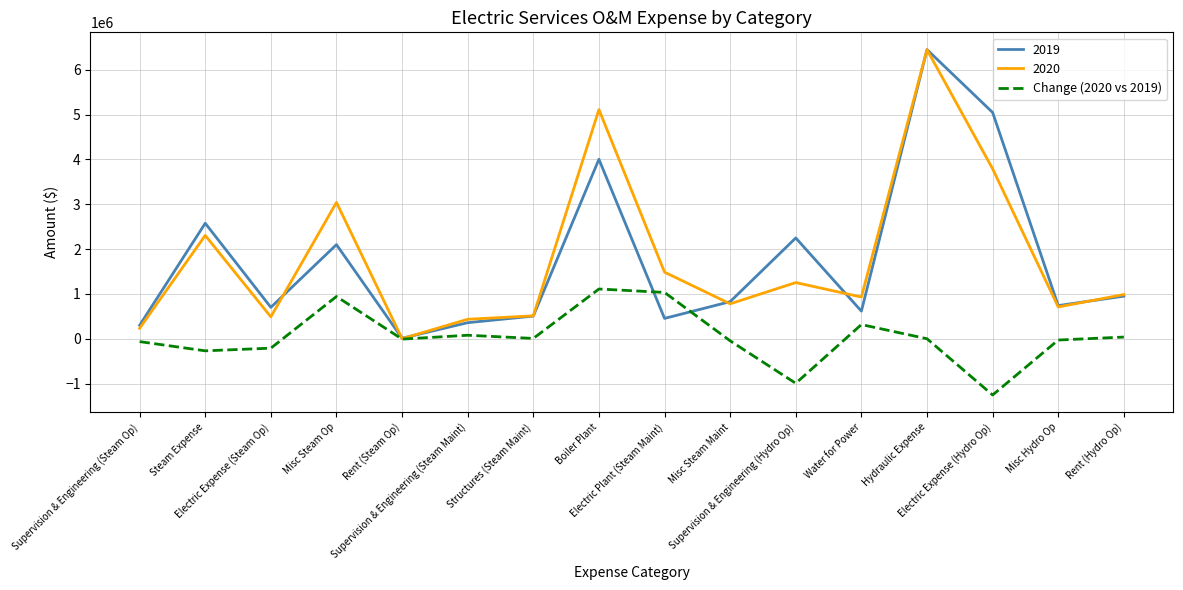

Does the chart have visible grid lines?

Yes